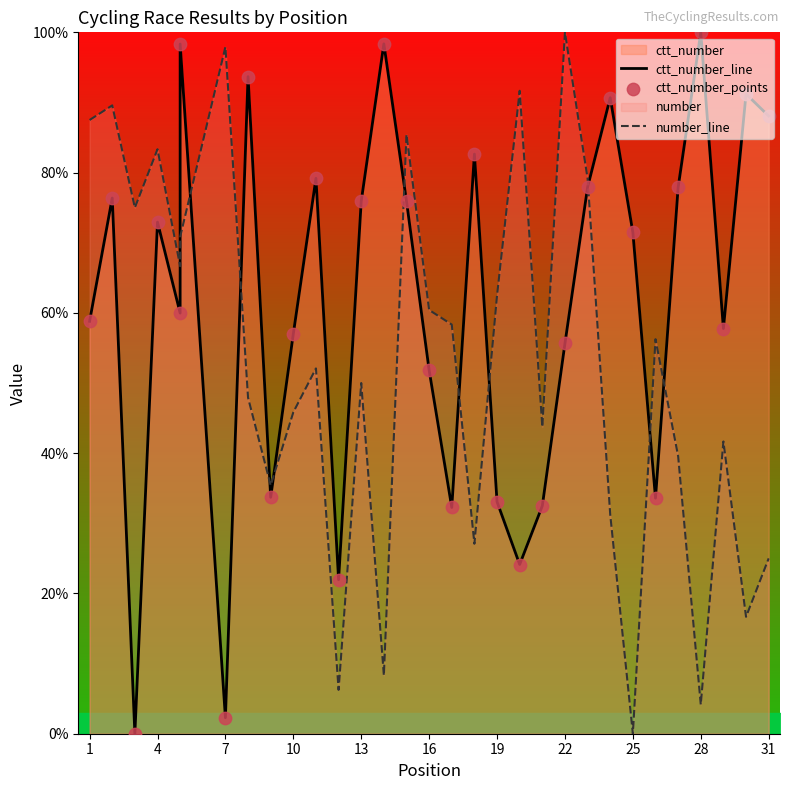

At how many categories does at least one series exceed 5?

31